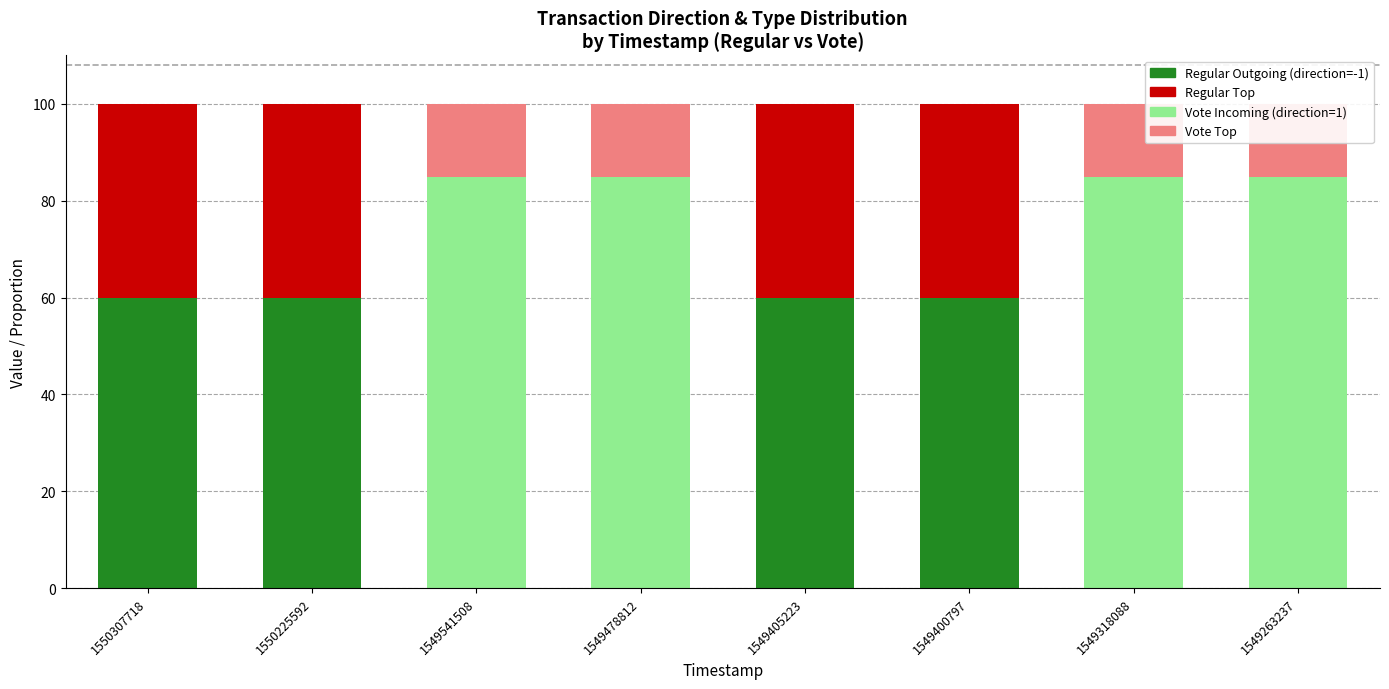

What are all the series names shown in the legend?

Regular (Outgoing), Regular Top, Vote (Incoming), Vote Top